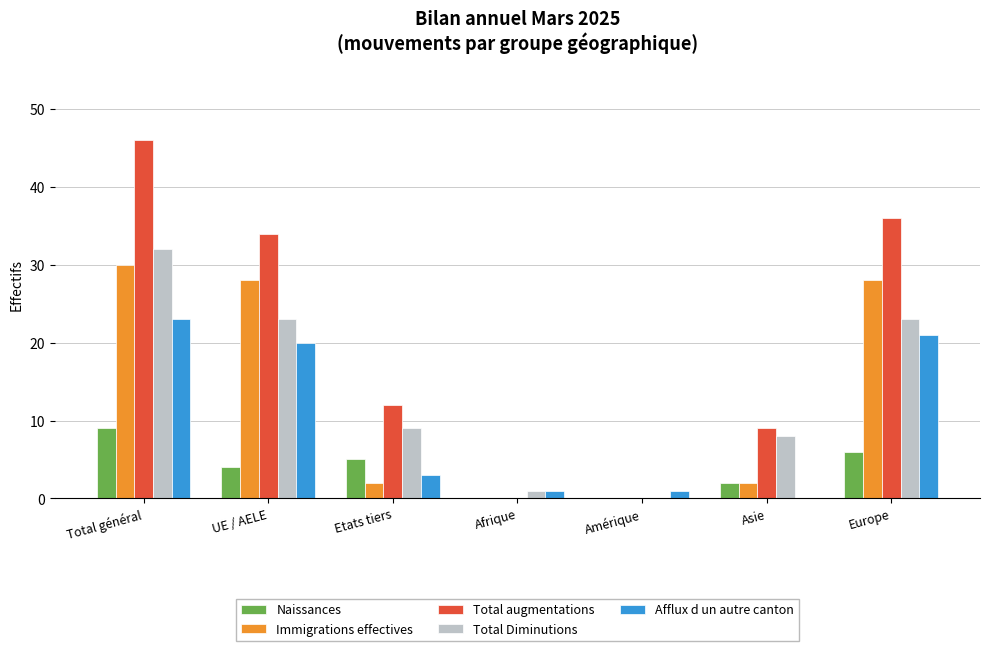

What is the difference between the Immigrations effectives values at Total général and Etats tiers?

28